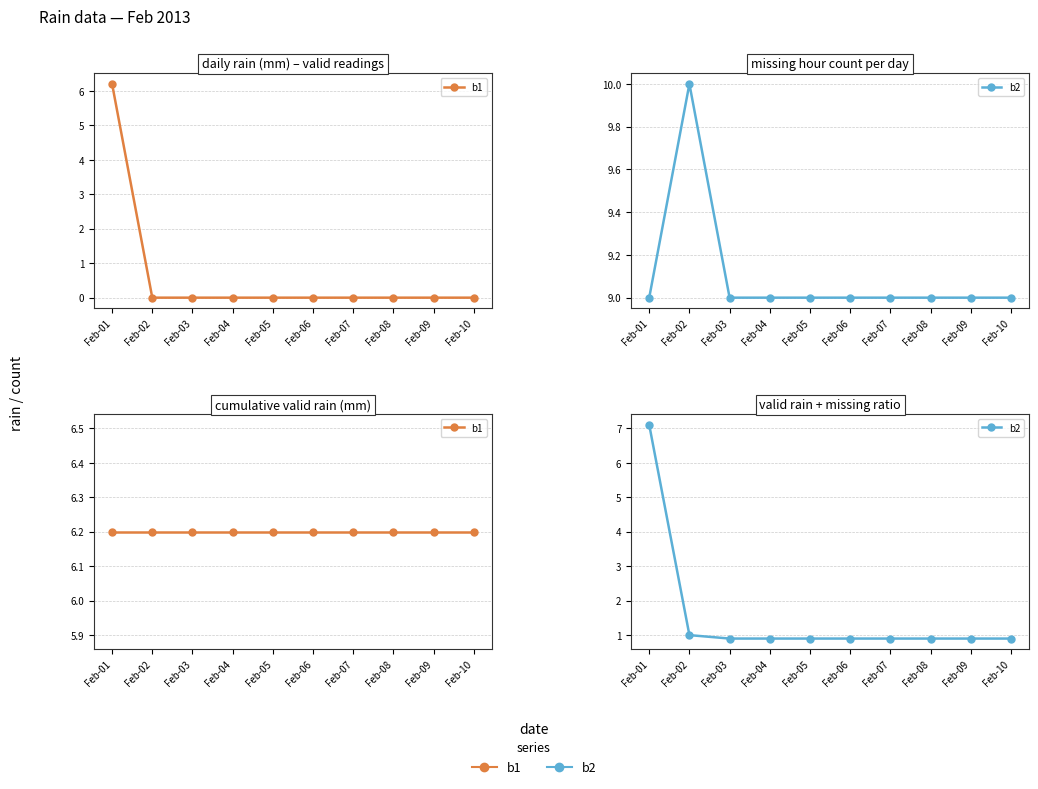

List the series in order of their peak value, lowest first.

b1, b2